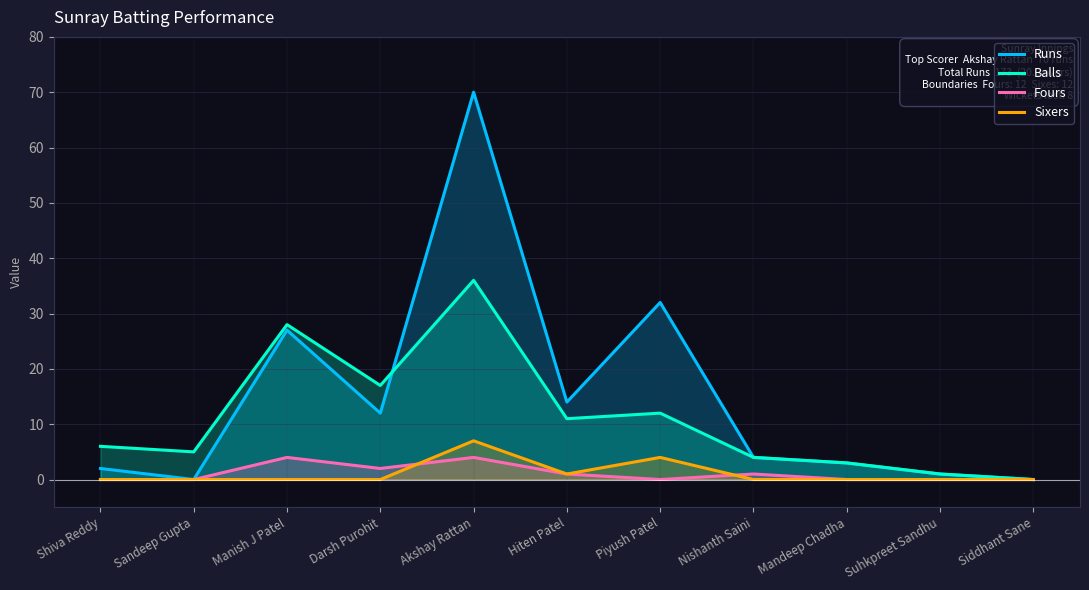

The value of Balls at Mandeep Chadha is 2. True or false?

False